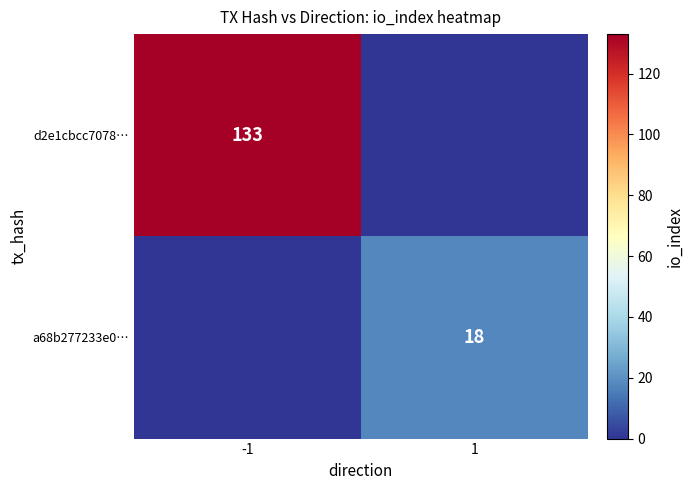

The d2e1cbcc7078… series shows 133 at -1. True or false?

True